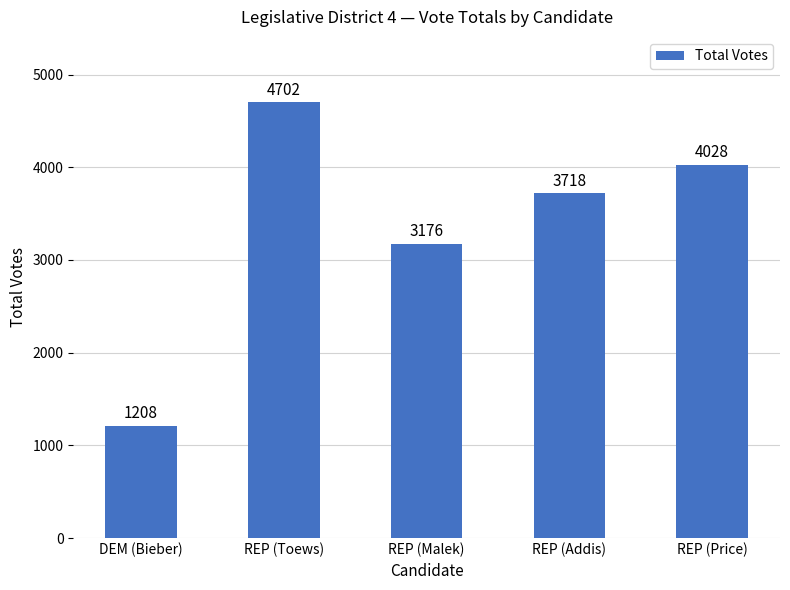

List the labels in order of value, largest first.

REP (Toews), REP (Price), REP (Addis), REP (Malek), DEM (Bieber)